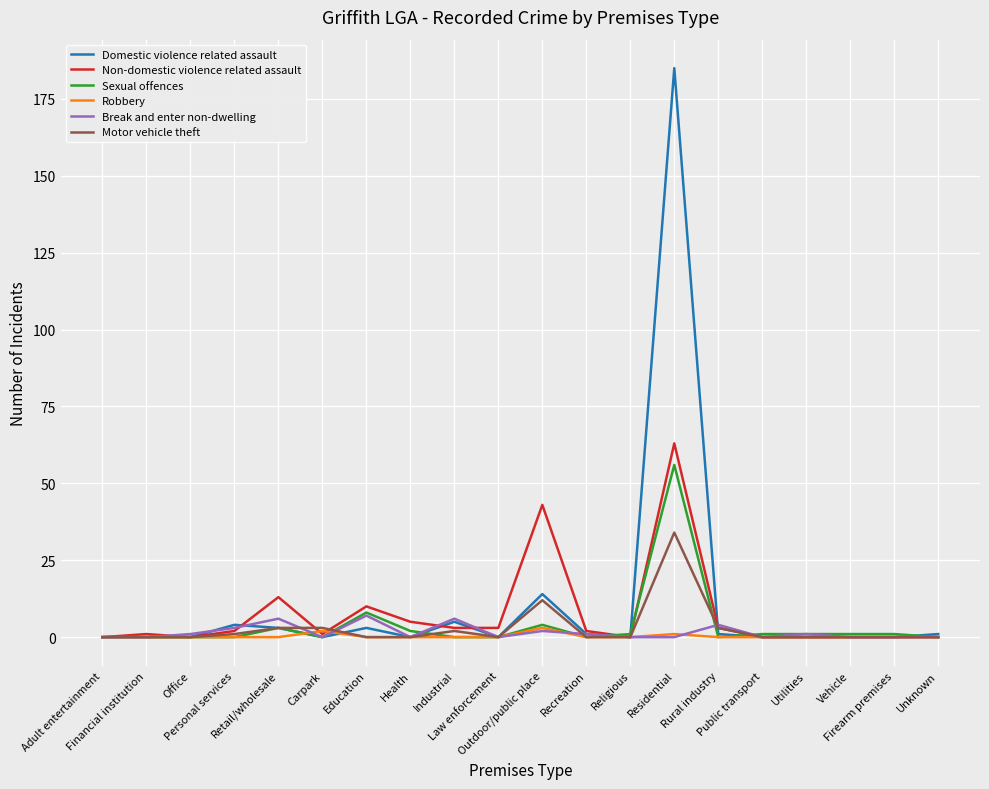

What position from the right is Rural industry?

6